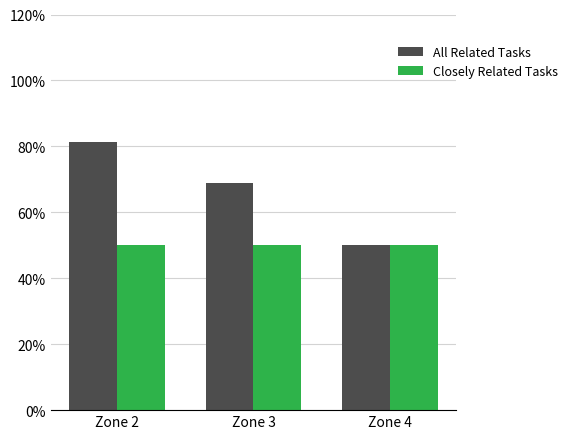

Does the chart contain any negative values?

No